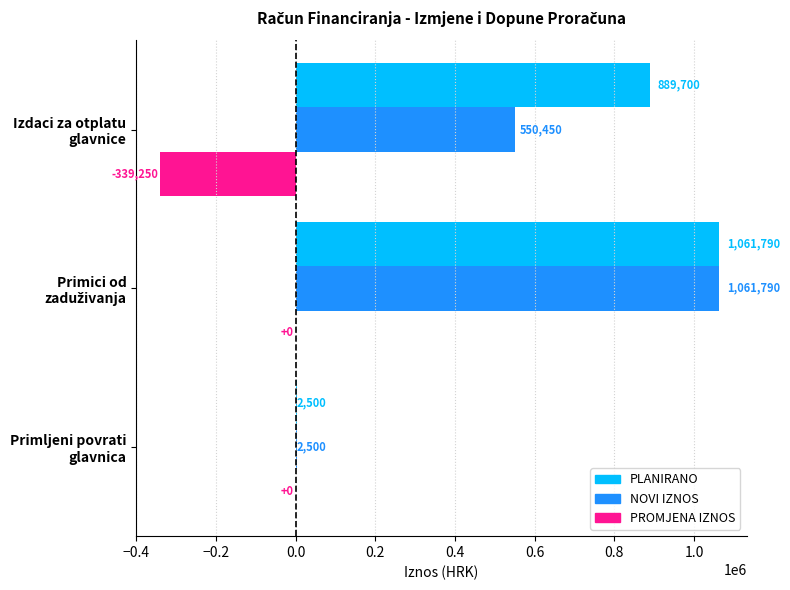

What is the sum of all NOVI IZNOS values?

1614740